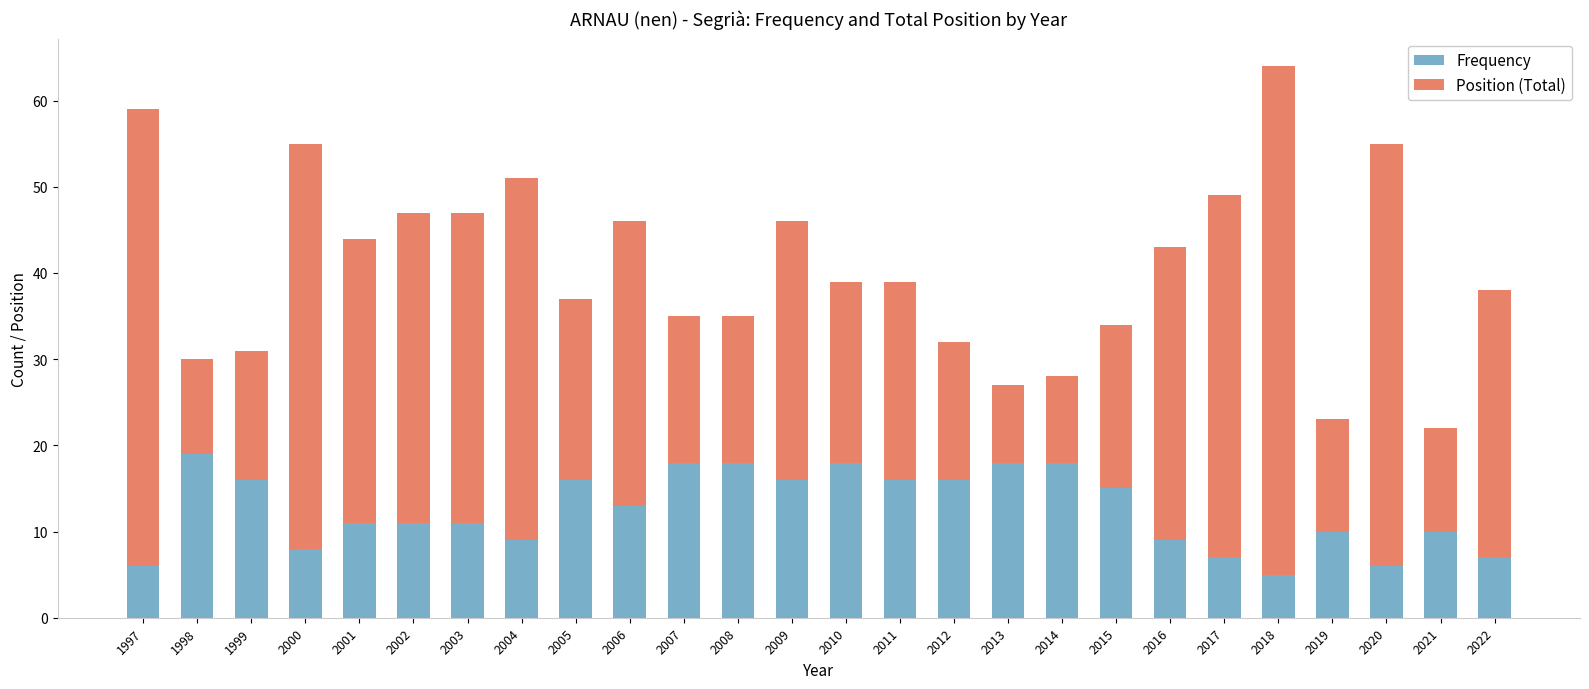

At which category is the sum across all series the highest?

2018